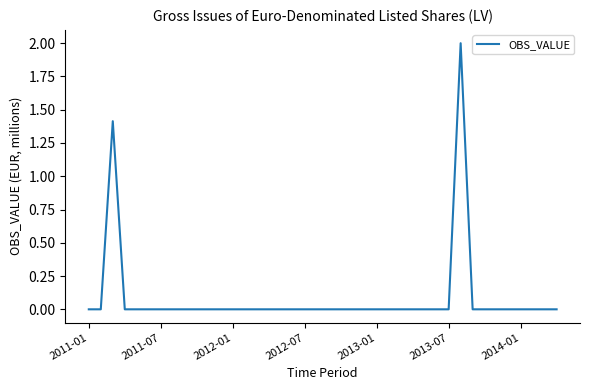

What is the greatest value displayed?

2.0